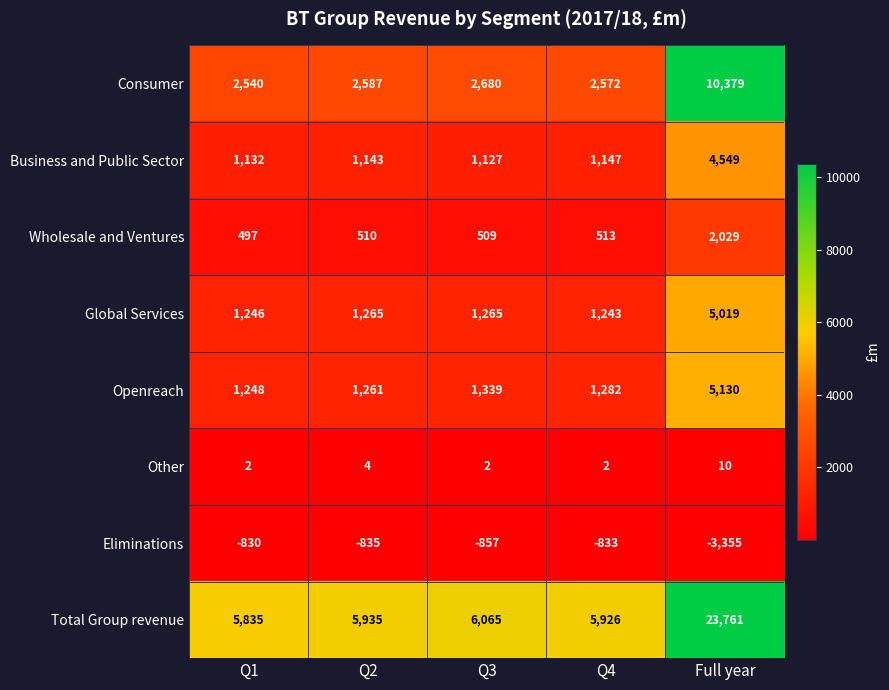

Where is Other nearest to the value 6?

Q2